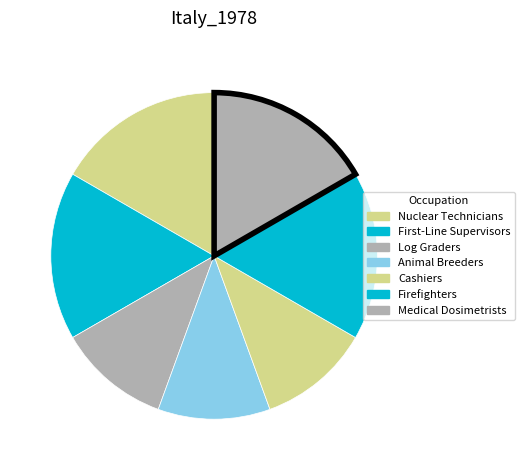

Count the number of slices in the pie.

7